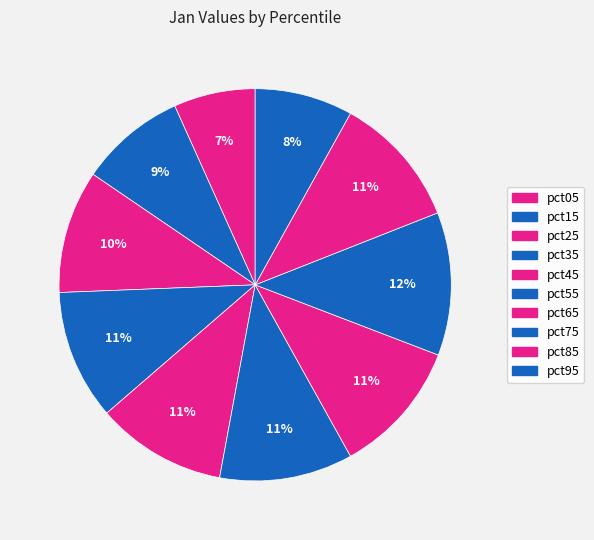

Which slice is the largest?

pct75